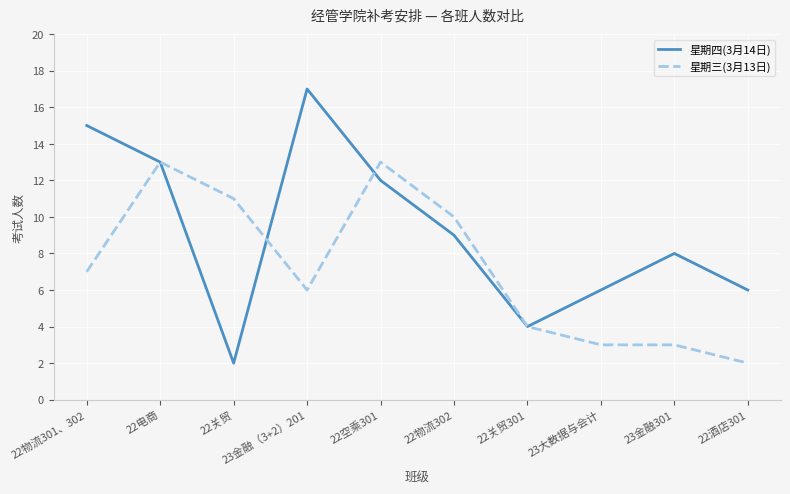

Reading right to left, transcribe all the data shown in this chart.

星期四(3月14日): 22酒店301=6	23金融301=8	23大数据与会计=6	22关贸301=4	22物流302=9	22空乘301=12	23金融（3+2）201=17	22关贸=2	22电商=13	22物流301、302=15
星期三(3月13日): 22酒店301=2	23金融301=3	23大数据与会计=3	22关贸301=4	22物流302=10	22空乘301=13	23金融（3+2）201=6	22关贸=11	22电商=13	22物流301、302=7